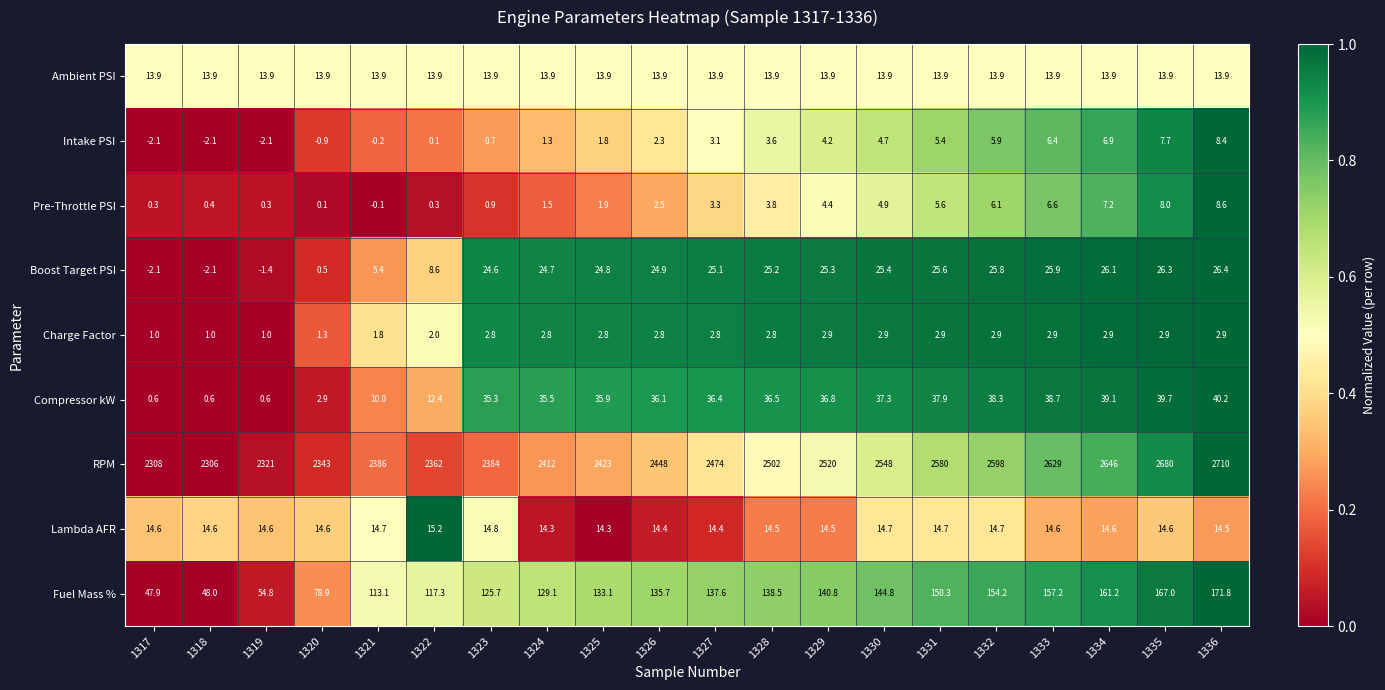

What is the smallest value displayed?

-2.1